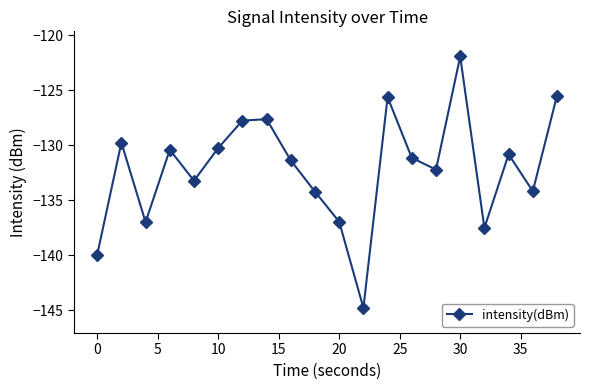

How many interior local valleys (lower than both neighbors) does the data have?

6